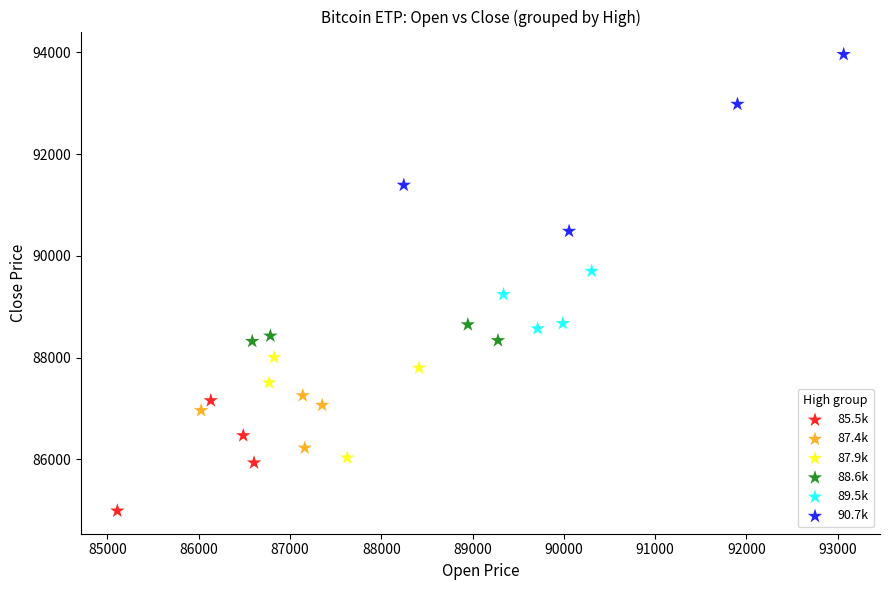

Which series has the widest spread of Y values?

90.7k